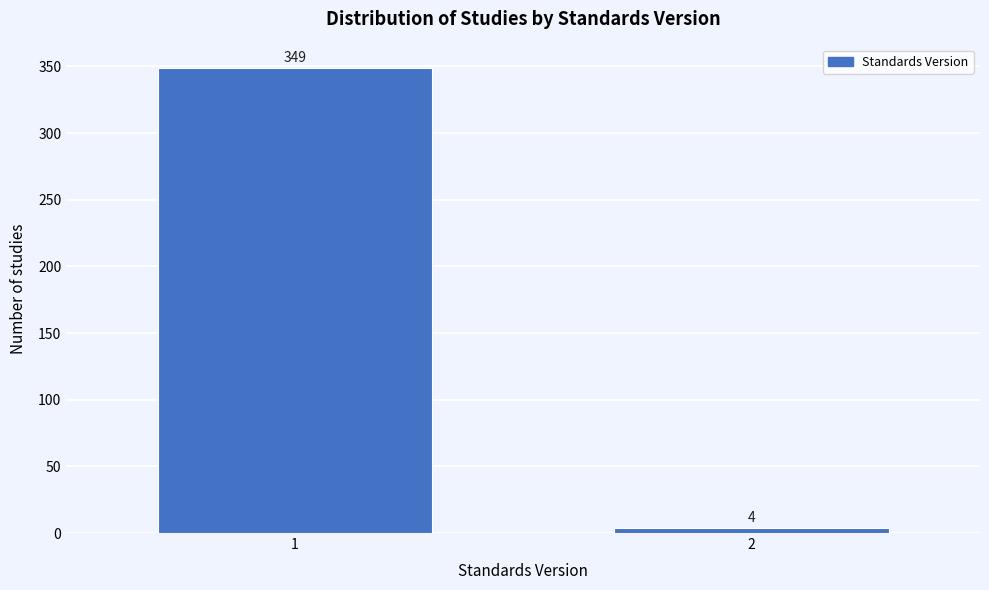

Reading left to right, extract all data points from this chart.

349	4